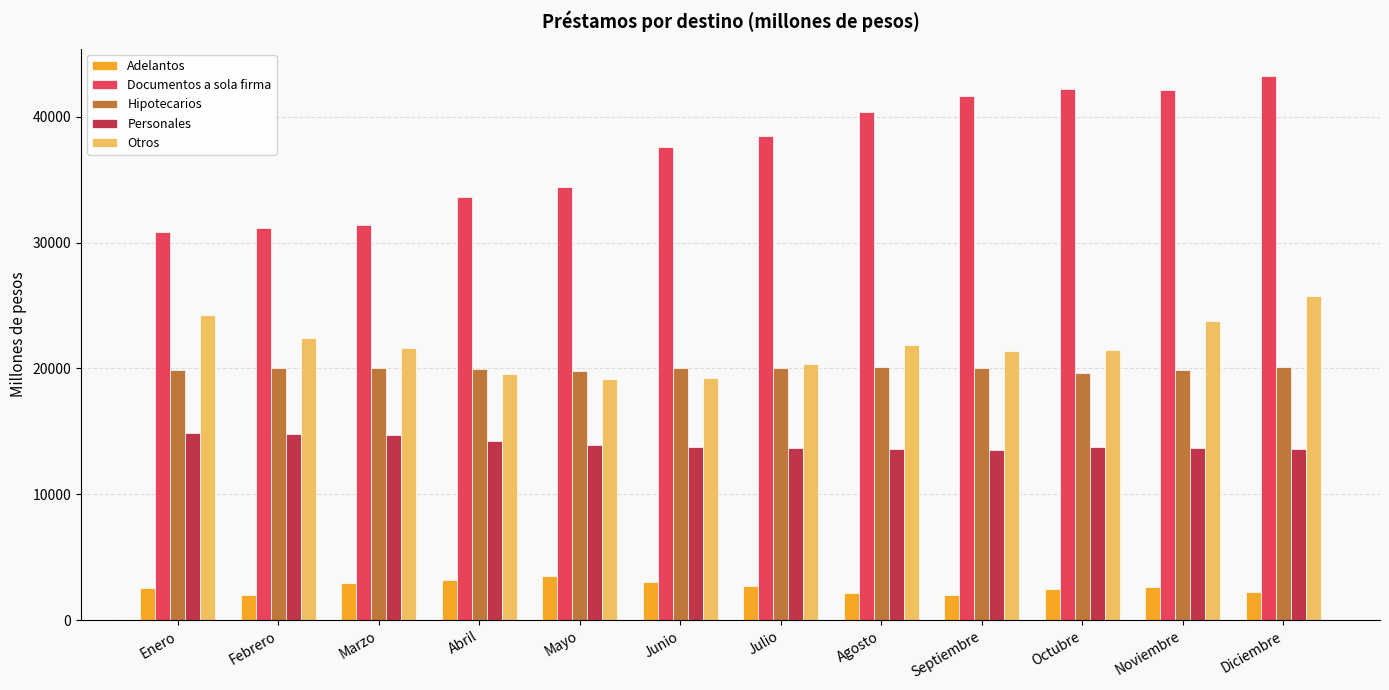

What is the difference between the Otros values at Septiembre and Mayo?

2293.7